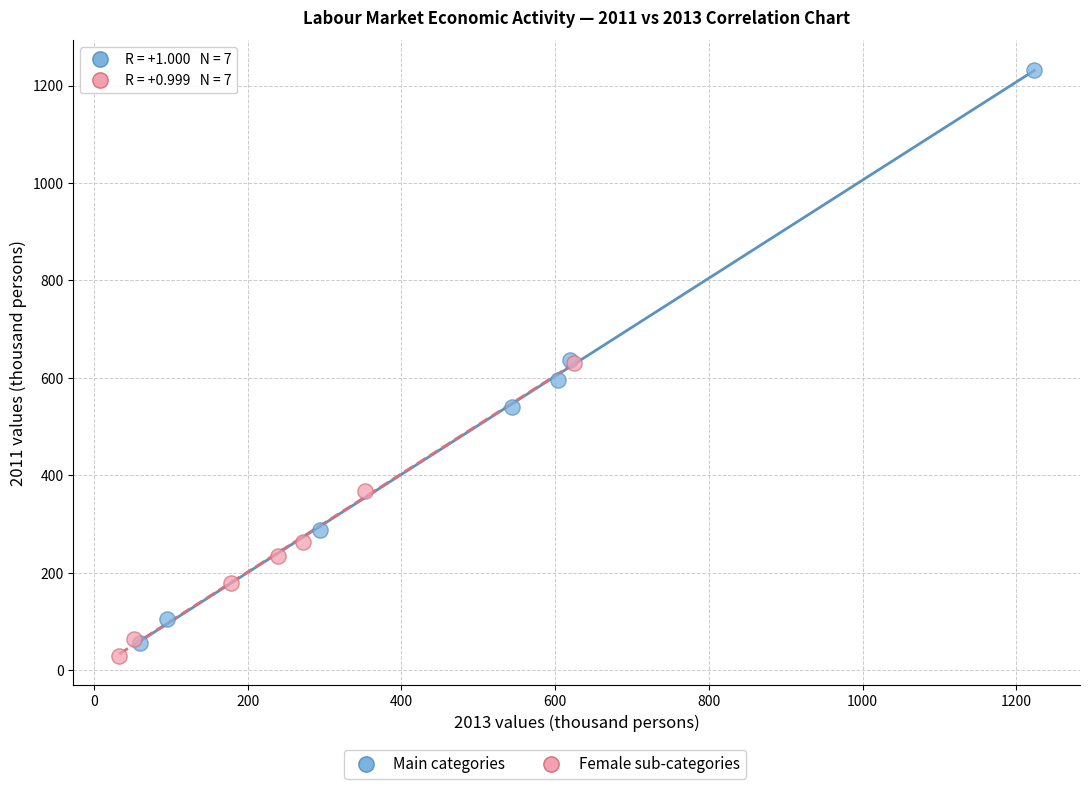

Which series reaches the maximum Y coordinate?

Main categories